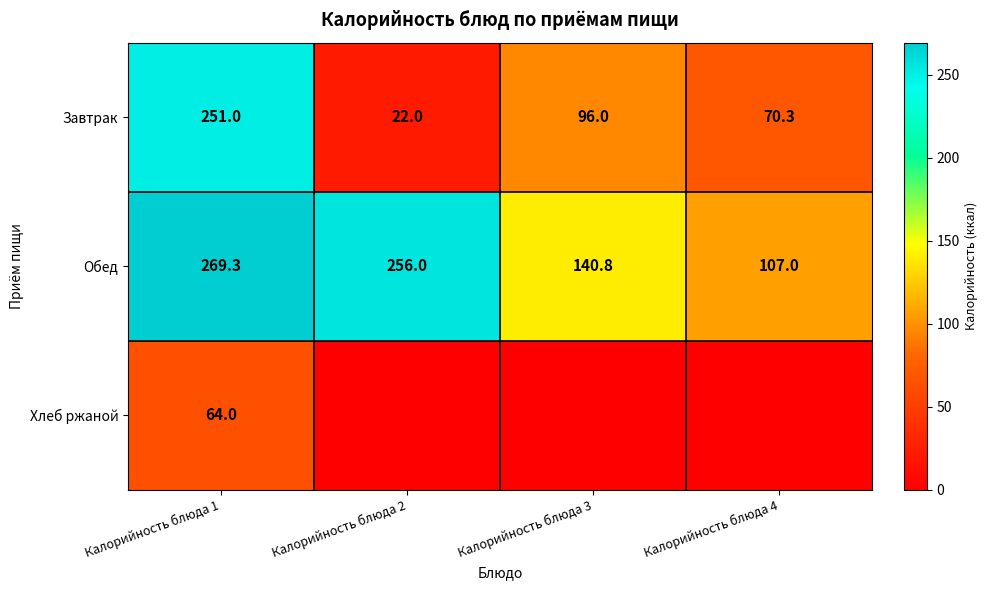

Which category has the lowest value across all series?

Калорийность блюда 2